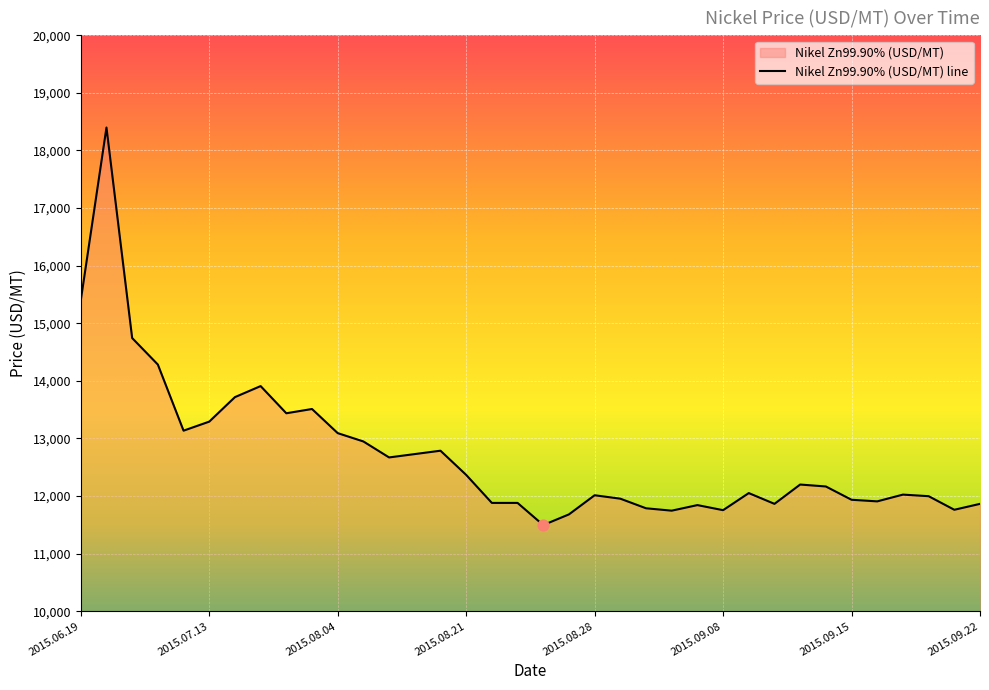

Approximately how many times larger is the value at 2015.06.19 compared to 24?

1.3